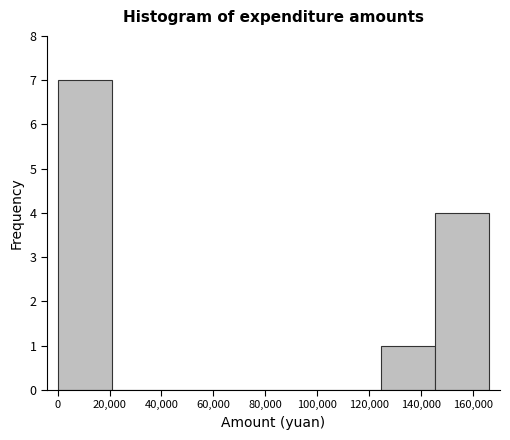

Reading left to right, transcribe this chart: for each bar, give the range it covers on the x-axis and its height. Neither the bar edges nor the heights are printed on the chart, so give them approximately, as read against the axes.

0 to 20000: 7
20000 to 42000: 0
42000 to 62000: 0
62000 to 84000: 0
84000 to 104000: 0
104000 to 124000: 0
124000 to 146000: 1
146000 to 166000: 4